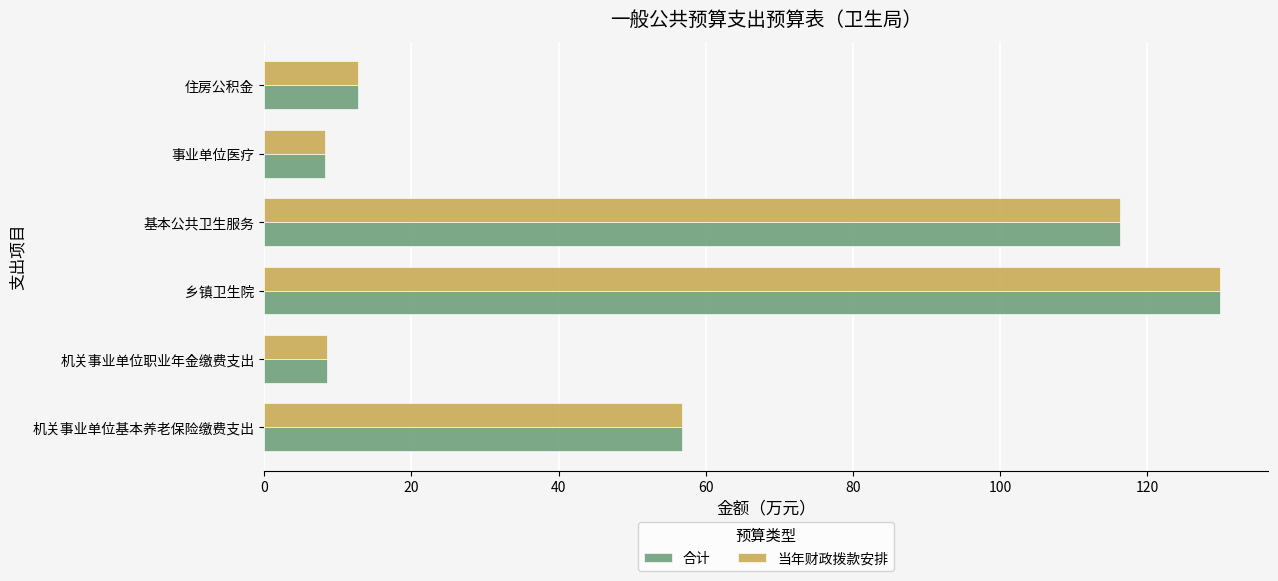

Which category has the highest value across all series?

乡镇卫生院